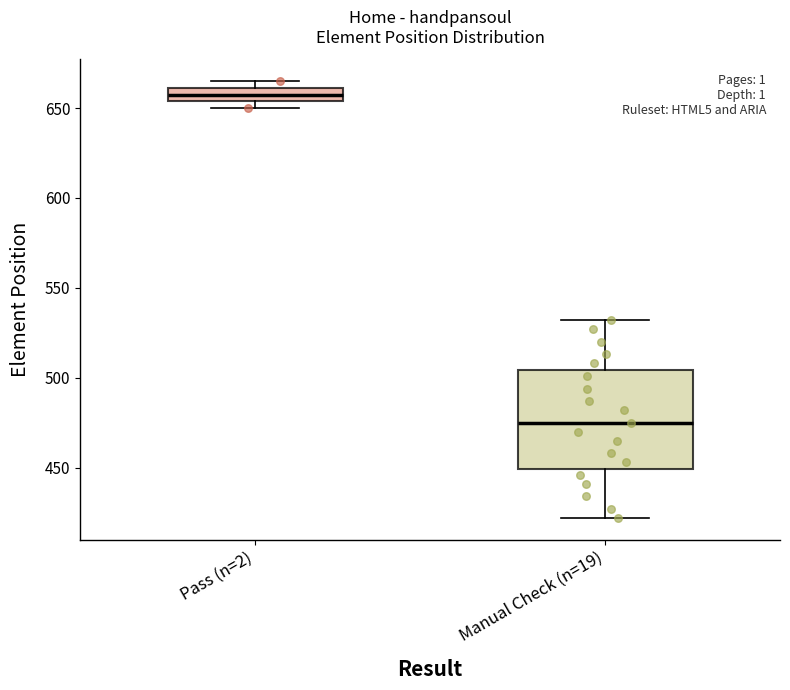

Which box is the tallest, from its lower edge to its upper edge?

Manual Check (n=19)